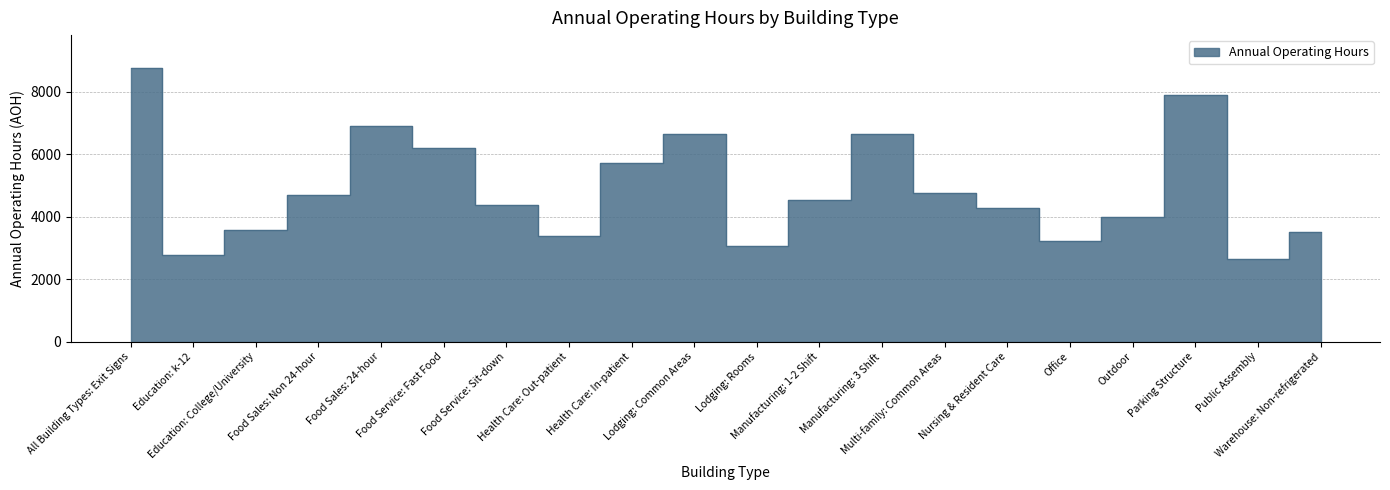

At which label does the data first exceed 4547?

All Building Types: Exit Signs